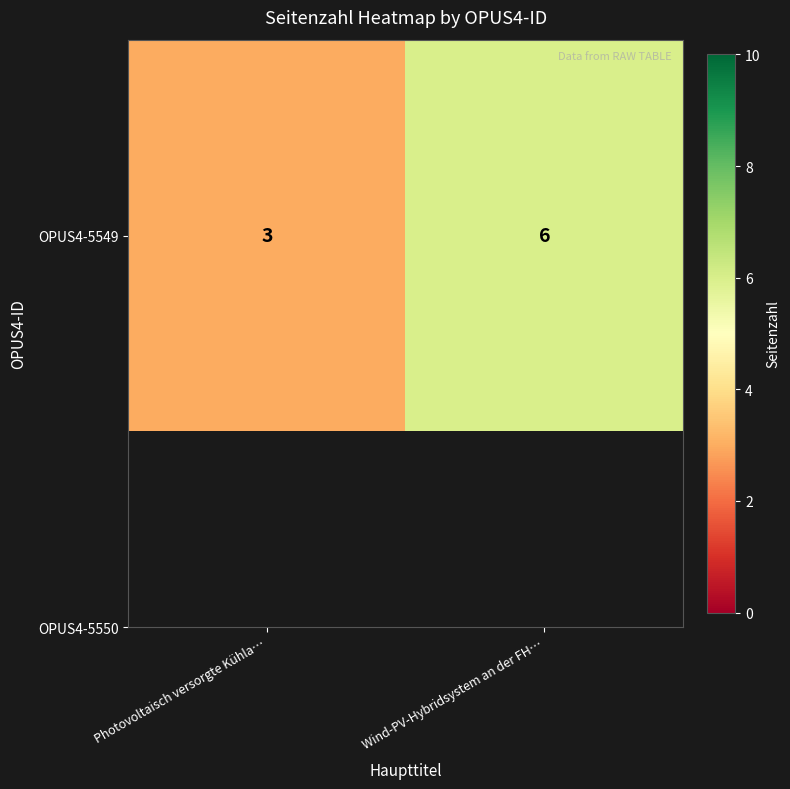

What is the minimum value shown in the chart?

3